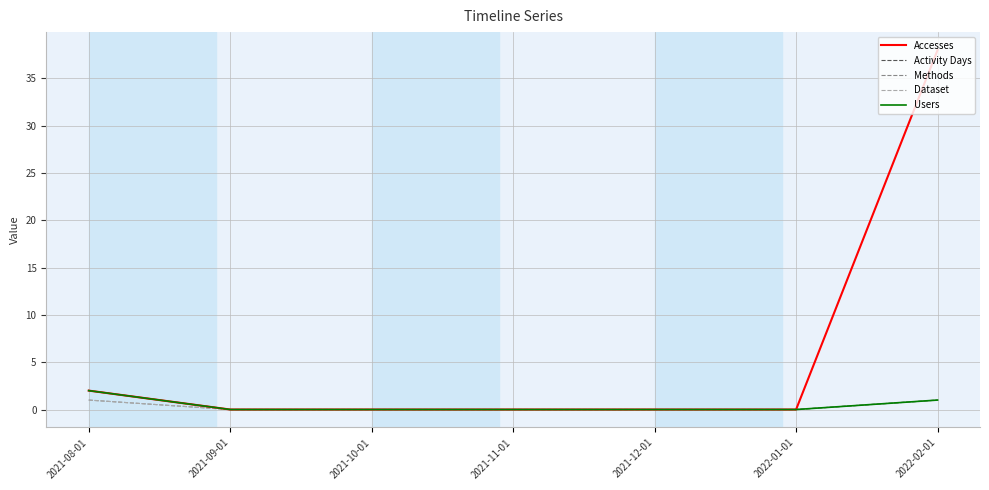

Rank the categories by Methods value from highest to lowest.

2021-08-01, 2022-02-01, 2021-09-01, 2021-10-01, 2021-11-01, 2021-12-01, 2022-01-01